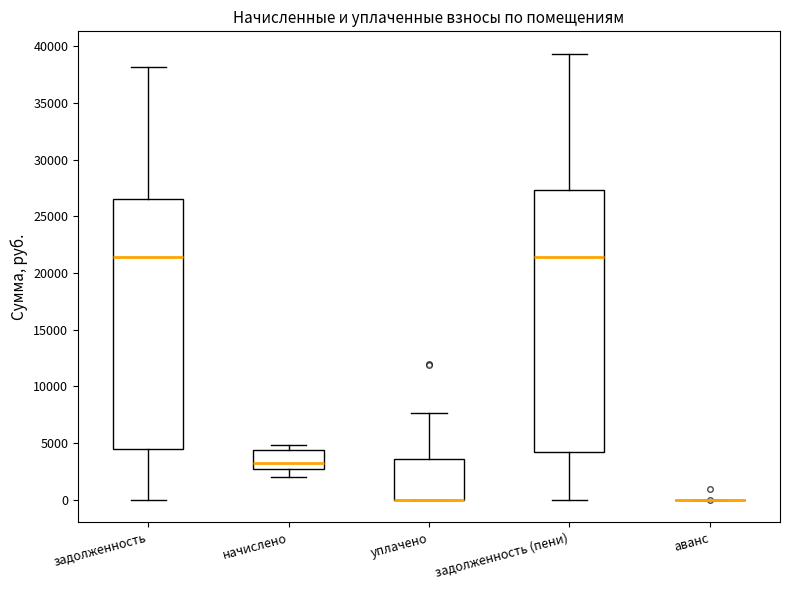

Which box is the tallest, from its lower edge to its upper edge?

задолженность (пени)